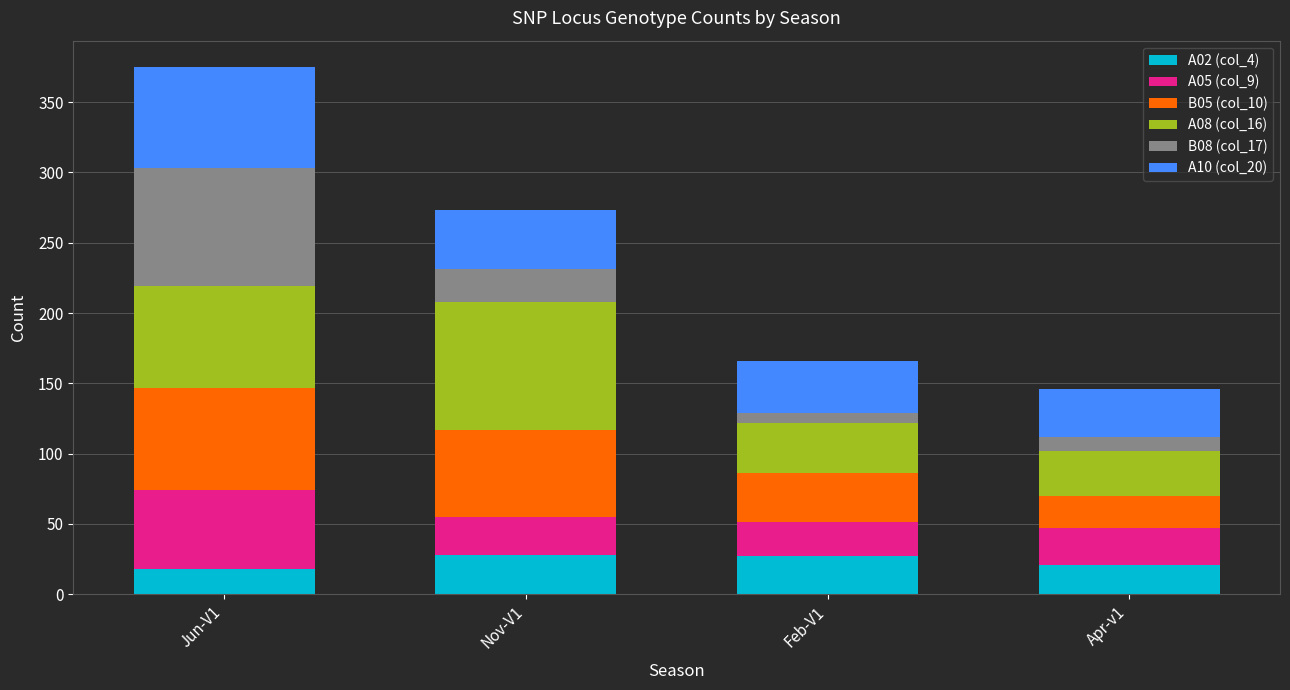

Are the bars grouped side by side (vs. stacked)?

No